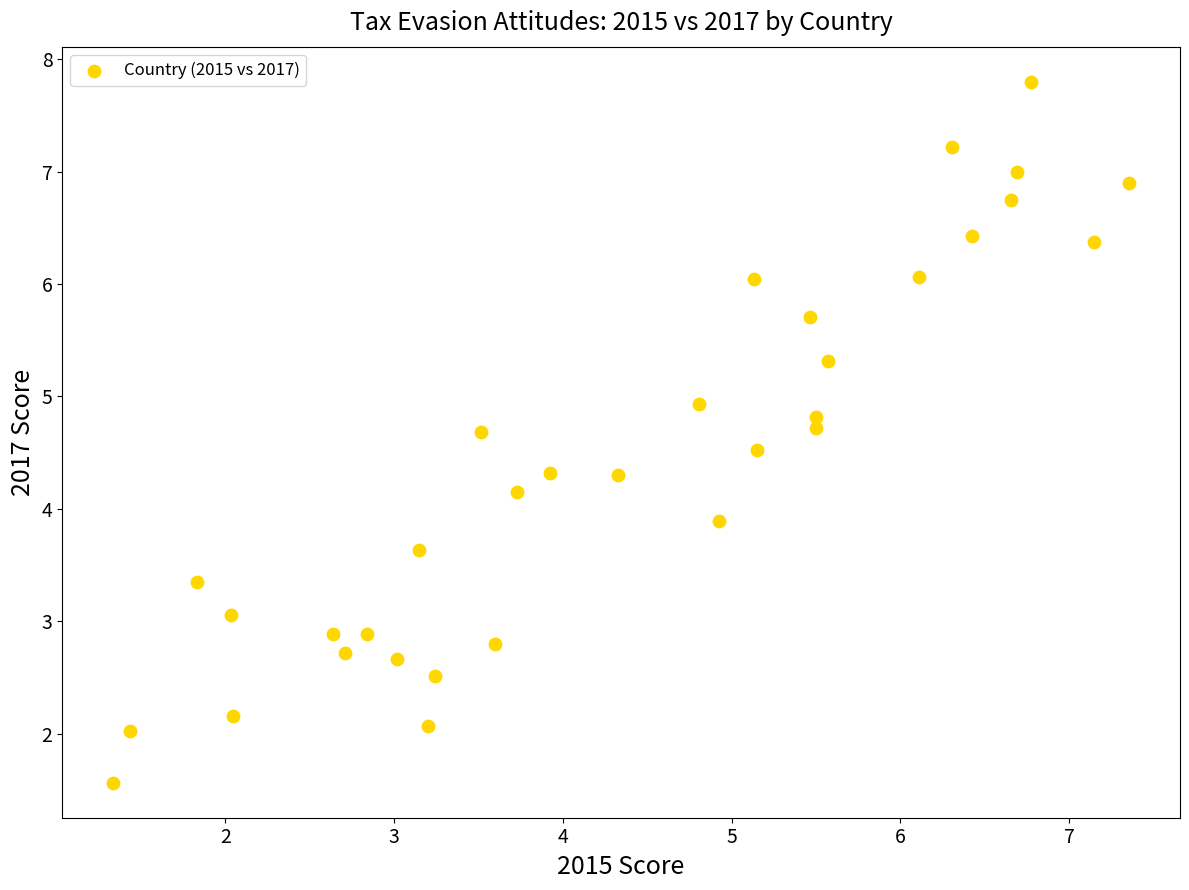

What is the range of Y values (max minus min)?

6.2